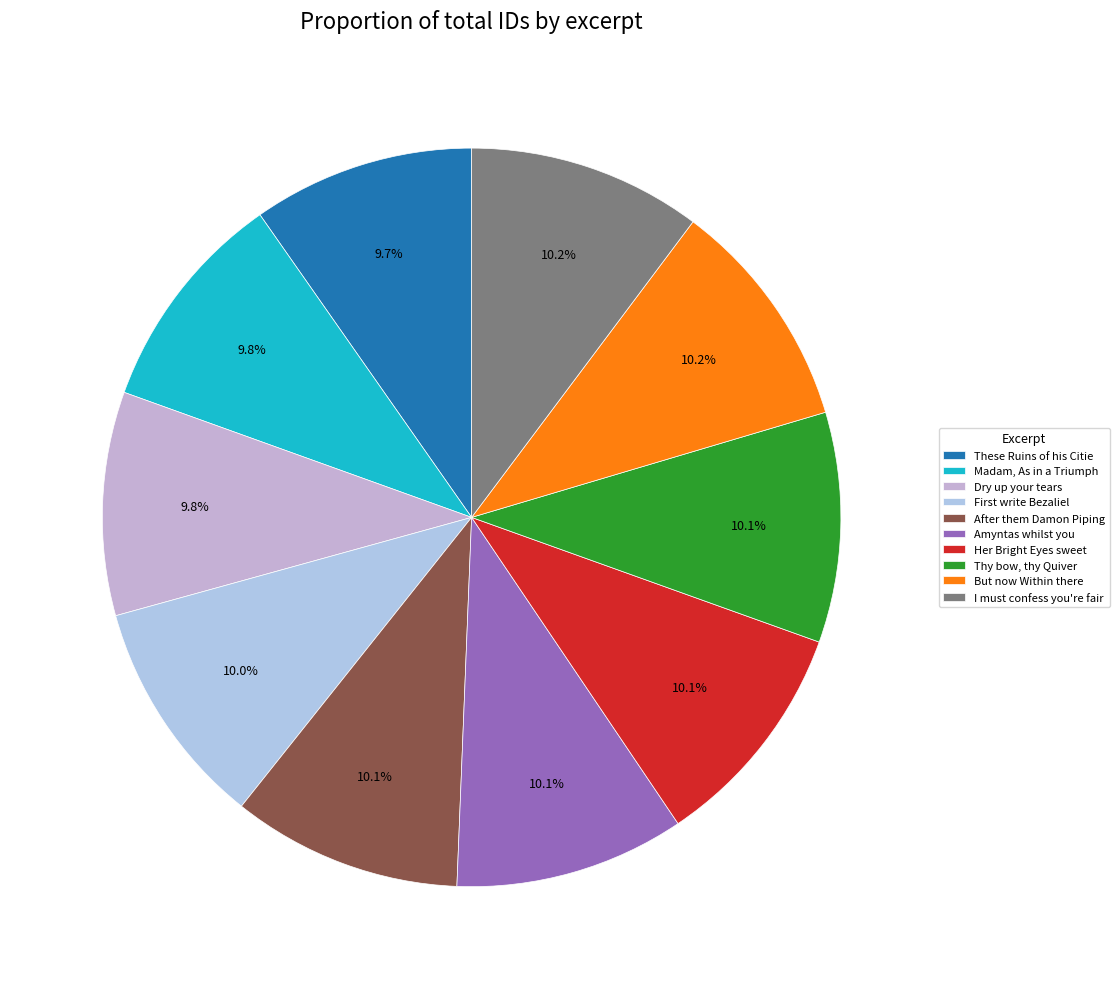

Combined, do After them Damon Piping and These Ruins of his Citie account for over 50%?

No